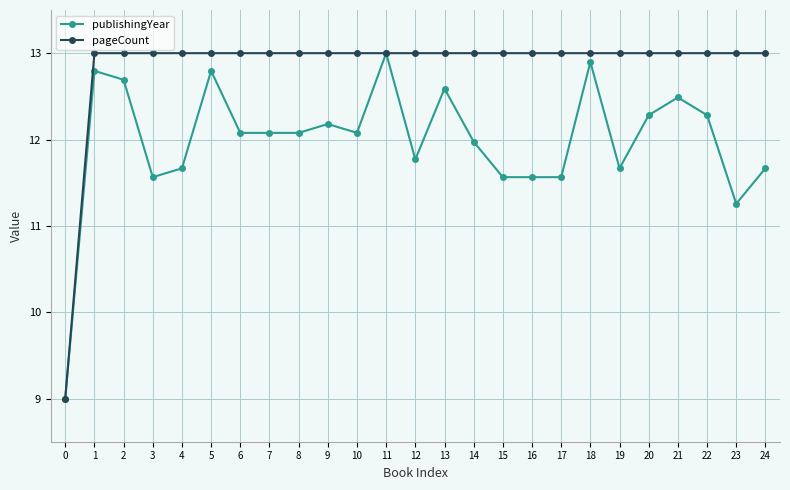

What is the spread (max minus min) of values at 24?

1.3